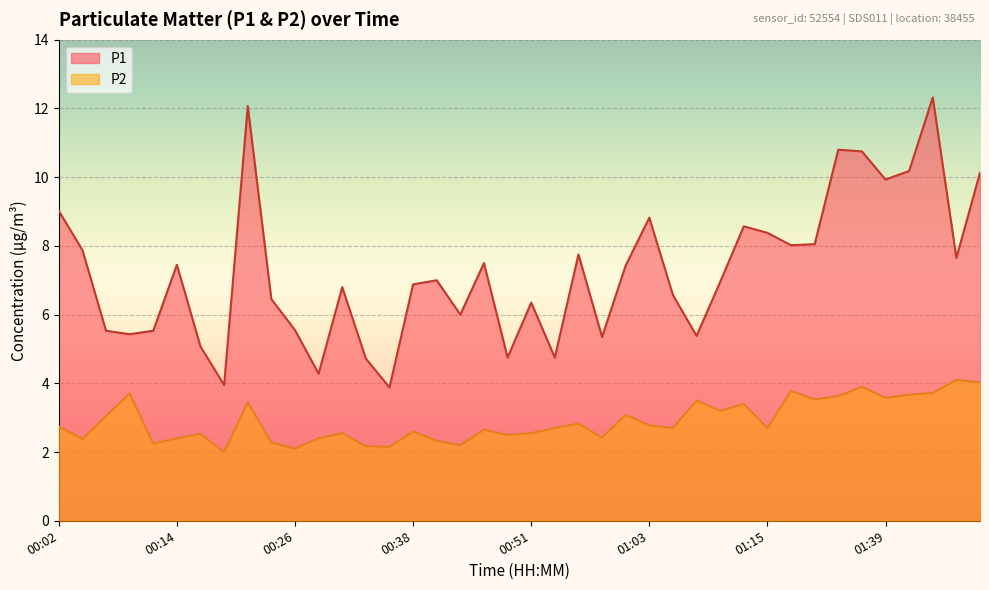

Reading right to left, extract all data points from this chart.

P1: 01:49=10.1	01:47=7.7	01:44=12.3	01:42=10.2	01:39=9.9	01:37=10.8	01:34=10.8	01:31=8.1	01:17=8.0	01:15=8.4	01:12=8.6	01:10=7.0	01:08=5.4	01:05=6.6	01:03=8.8	01:00=7.4	00:58=5.3	00:55=7.8	00:53=4.8	00:51=6.3	00:48=4.8	00:46=7.5	00:43=6.0	00:41=7.0	00:38=6.9	00:36=3.9	00:33=4.7	00:31=6.8	00:29=4.3	00:26=5.5	00:24=6.5	00:21=12.1	00:19=4.0	00:16=5.1	00:14=7.5	00:12=5.5	00:09=5.4	00:07=5.5	00:04=7.9	00:02=9.0
P2: 01:49=4.0	01:47=4.1	01:44=3.7	01:42=3.7	01:39=3.6	01:37=3.9	01:34=3.6	01:31=3.5	01:17=3.8	01:15=2.7	01:12=3.4	01:10=3.2	01:08=3.5	01:05=2.7	01:03=2.8	01:00=3.1	00:58=2.4	00:55=2.8	00:53=2.7	00:51=2.5	00:48=2.5	00:46=2.6	00:43=2.2	00:41=2.3	00:38=2.6	00:36=2.1	00:33=2.2	00:31=2.5	00:29=2.4	00:26=2.1	00:24=2.3	00:21=3.5	00:19=2.0	00:16=2.5	00:14=2.4	00:12=2.2	00:09=3.7	00:07=3.0	00:04=2.4	00:02=2.8